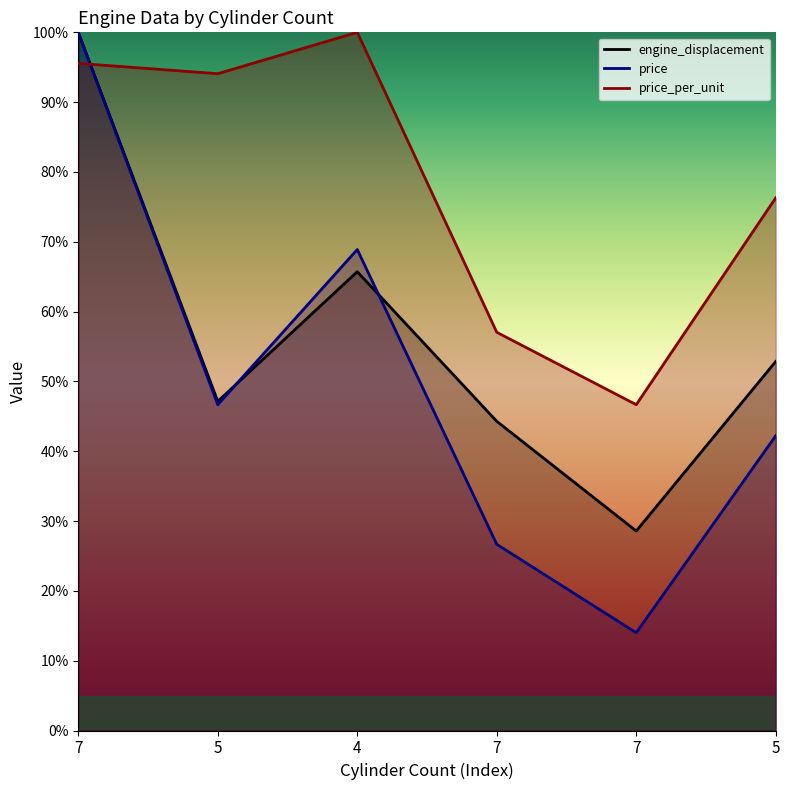

How many values in the price series exceed 46?

3